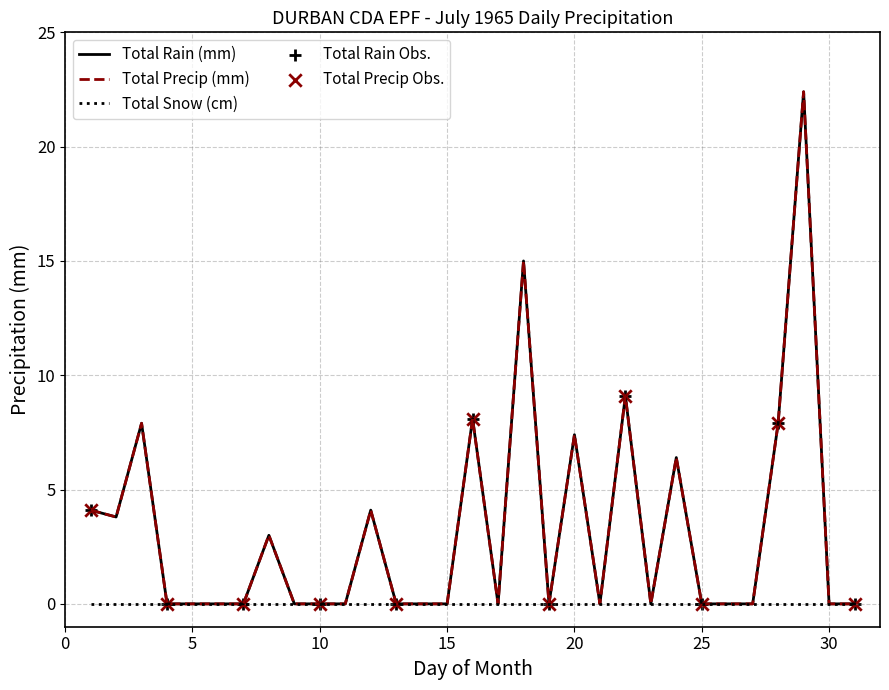

Is this an area chart (filled region under the line)?

No